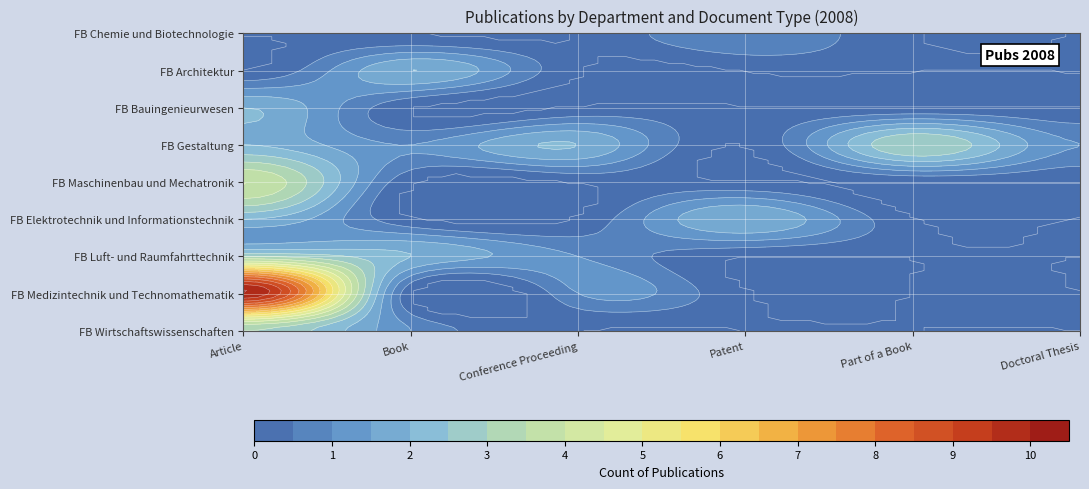

Where is Conference Proceeding nearest to the value 1?

Fachbereich Medizintechnik und Technomathematik